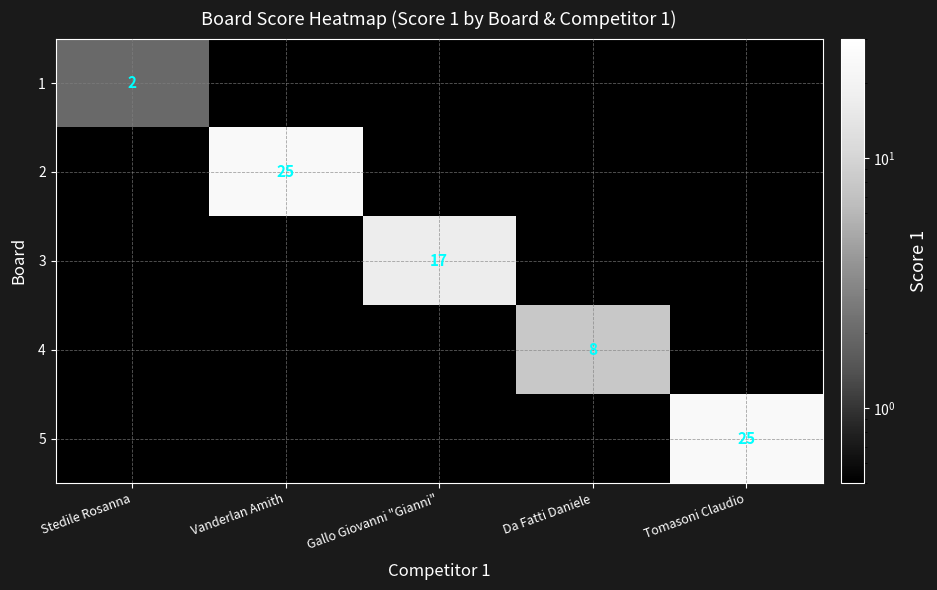

What is the total value across all series at Da Fatti Daniele?

8.0